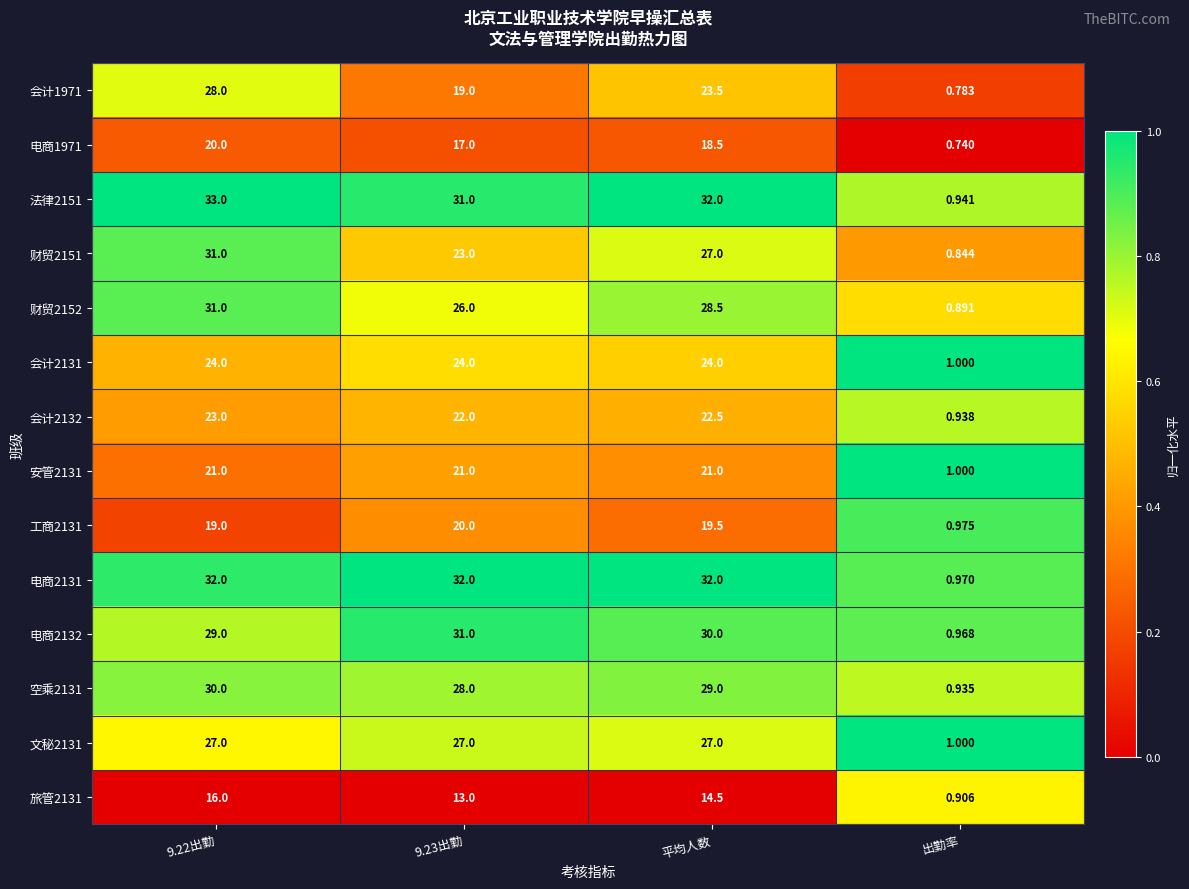

Where is 会计2131 nearest to the value 12?

出勤率